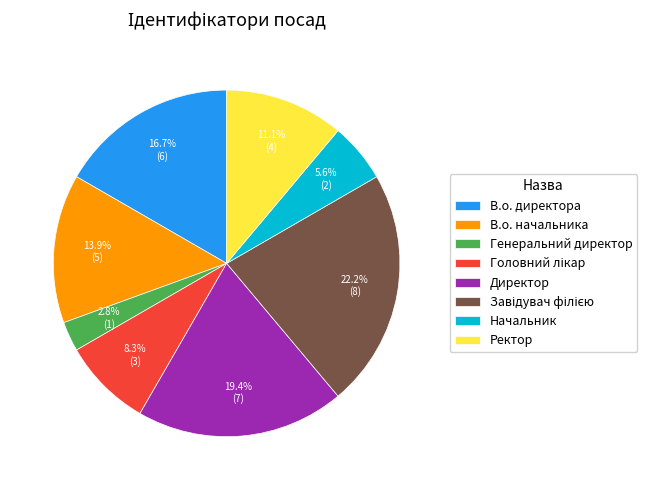

Is Ректор the majority of the pie?

No